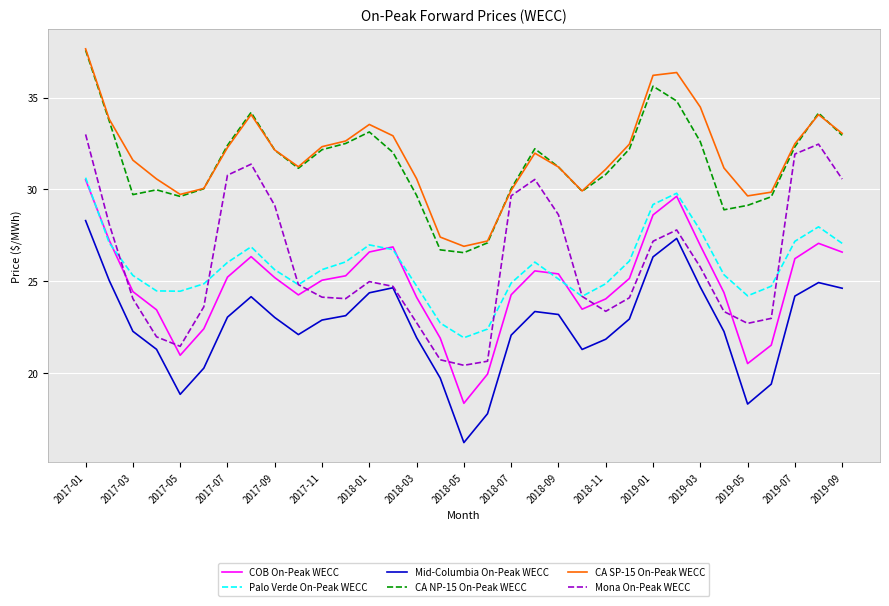

What is the minimum value shown in the chart?

16.2